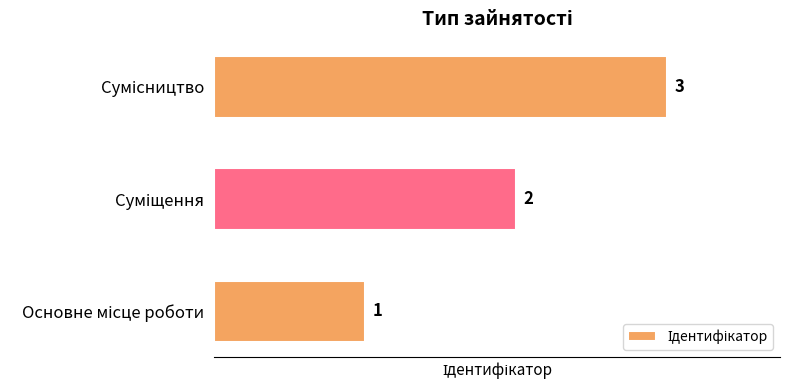

What is the sum of all values?

6